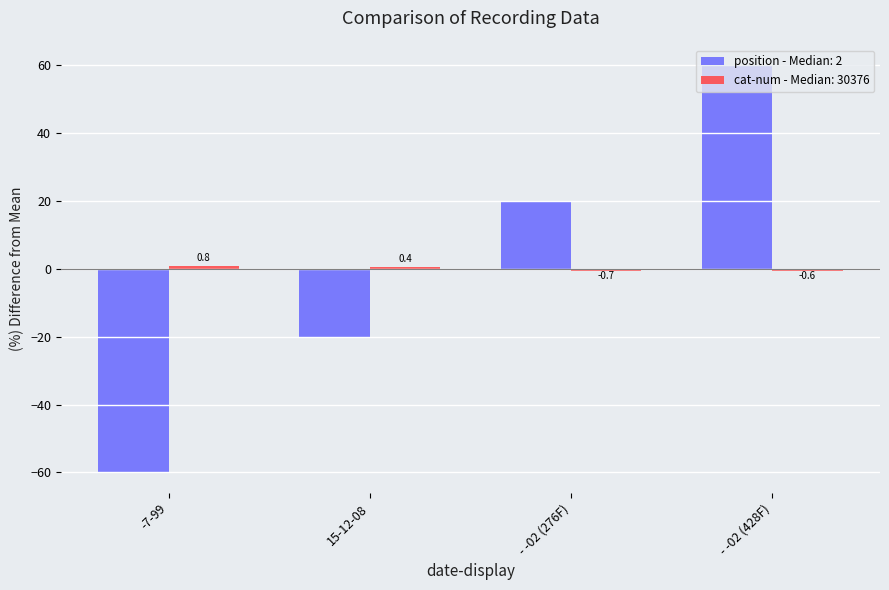

At which label does position - Median: 2 reach its minimum?

-7-99